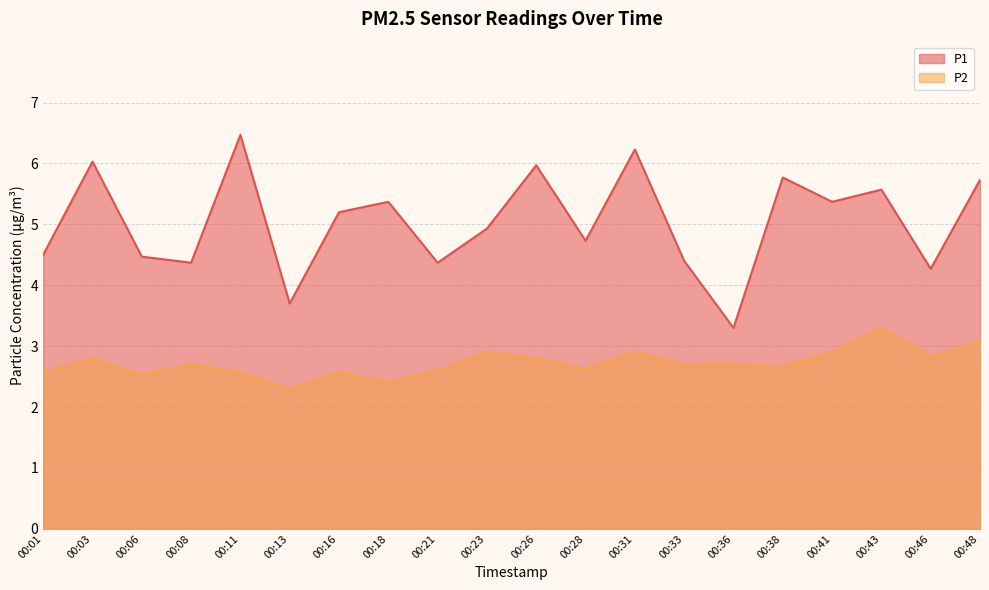

True or false: P1 and P2 intersect in this chart.

False